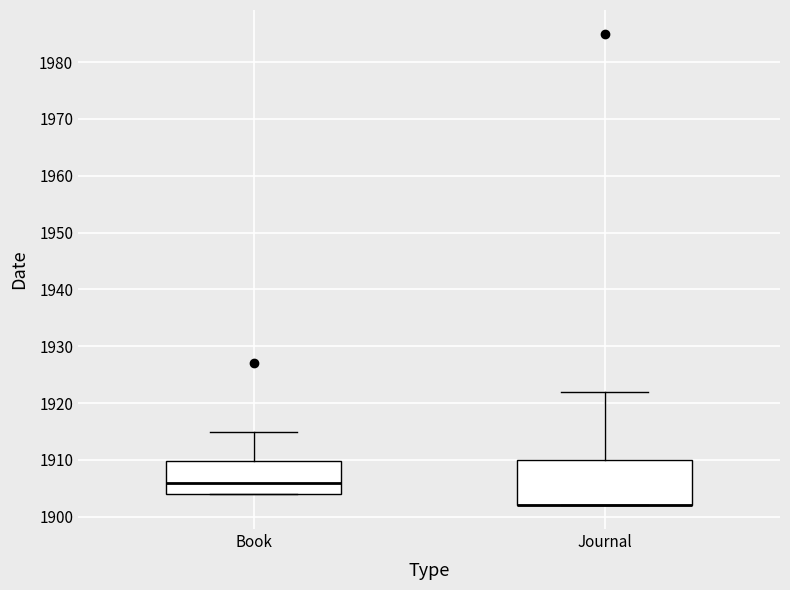

Reading left to right, read every box against the y-axis: the position of its median line, the range the box covers, and the ends of its whiskers. The values are not printed on the chart, so give them approximately, as read against the axis.

Book: median 1906, box 1904 to 1910, whiskers 1904 to 1915
Journal: median 1902 (drawn on the box's lower edge), box 1902 to 1910, whiskers 1902 to 1922